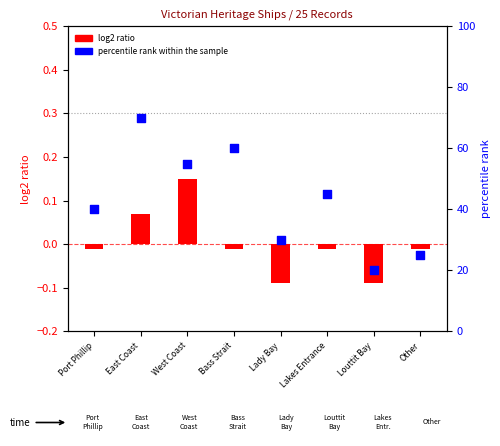

Which series reaches the minimum Y coordinate?

log2 ratio